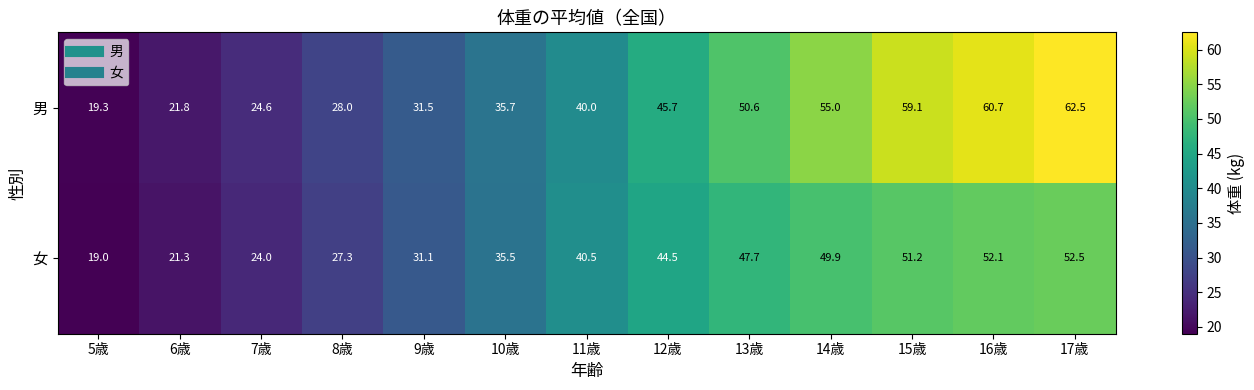

What is the total value across all series at 17歳?

115.0